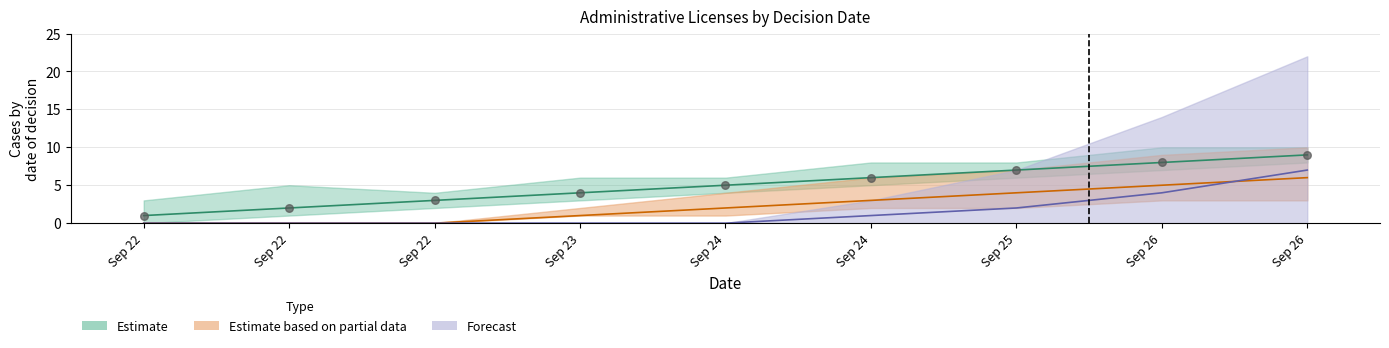

What is the total value across all series at Sep 26?

17